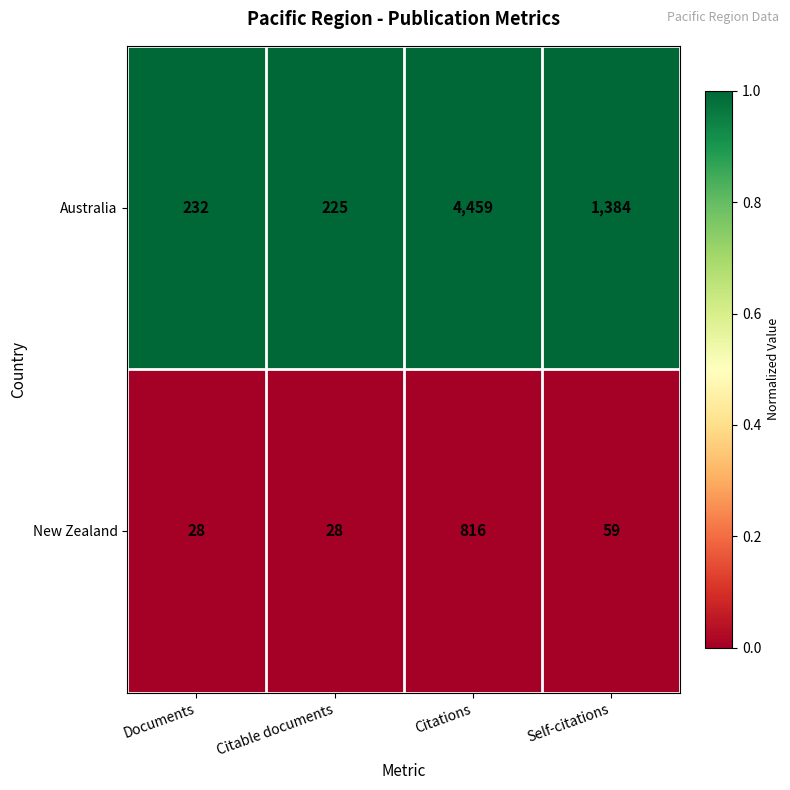

Which series has the largest range (max minus min)?

Australia